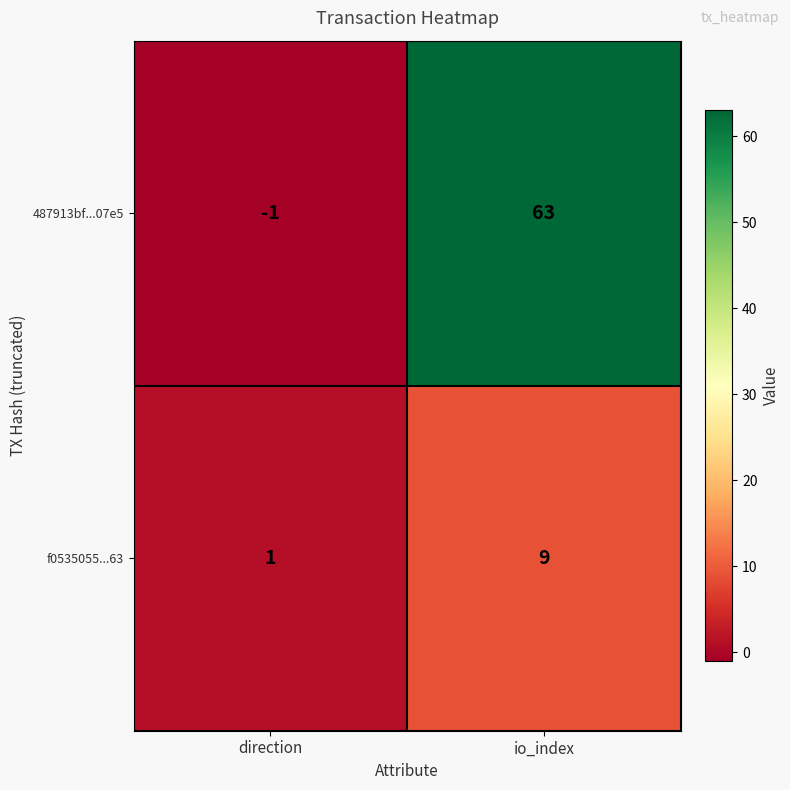

At which label is f0535055...63 closest to 5?

direction